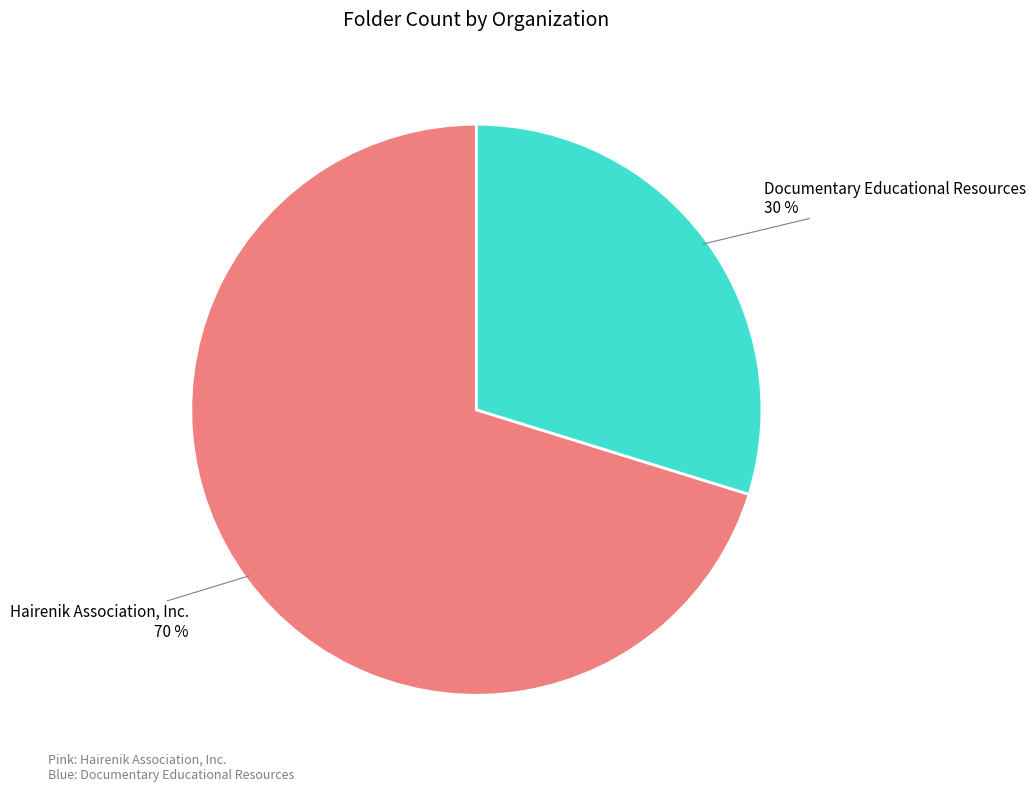

Is Hairenik Association, Inc. the majority of the pie?

Yes